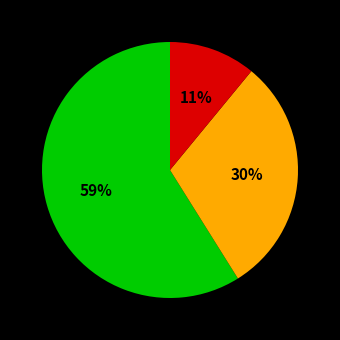

To the nearest percent, what is the difference between the largest and smallest slice percentages?

48%